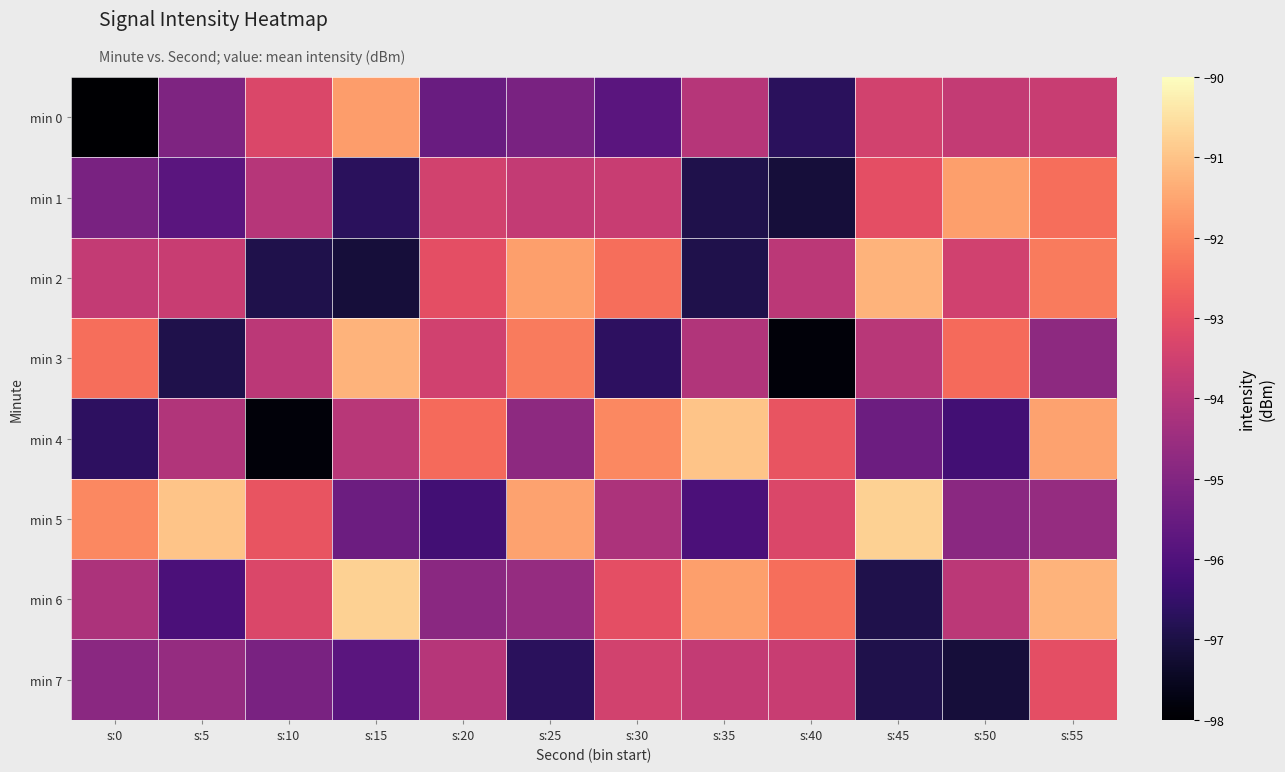

Reading left to right, what are all the values shown in this chart?

min 0: s:0=-98.0	s:5=-95.1	s:10=-93.3	s:15=-91.6	s:20=-95.5	s:25=-95.2	s:30=-95.8	s:35=-94.0	s:40=-96.7	s:45=-93.4	s:50=-93.7	s:55=-93.6
min 1: s:0=-95.2	s:5=-95.8	s:10=-94.0	s:15=-96.7	s:20=-93.4	s:25=-93.7	s:30=-93.6	s:35=-96.9	s:40=-97.1	s:45=-93.1	s:50=-91.6	s:55=-92.4
min 2: s:0=-93.7	s:5=-93.6	s:10=-96.9	s:15=-97.1	s:20=-93.1	s:25=-91.6	s:30=-92.4	s:35=-96.9	s:40=-93.9	s:45=-91.3	s:50=-93.5	s:55=-92.2
min 3: s:0=-92.4	s:5=-96.9	s:10=-93.9	s:15=-91.3	s:20=-93.5	s:25=-92.2	s:30=-96.6	s:35=-94.1	s:40=-97.9	s:45=-93.9	s:50=-92.5	s:55=-94.8
min 4: s:0=-96.6	s:5=-94.1	s:10=-97.9	s:15=-93.9	s:20=-92.5	s:25=-94.8	s:30=-92.0	s:35=-91.0	s:40=-92.9	s:45=-95.4	s:50=-96.3	s:55=-91.6
min 5: s:0=-92.0	s:5=-91.0	s:10=-92.9	s:15=-95.4	s:20=-96.3	s:25=-91.6	s:30=-94.2	s:35=-96.1	s:40=-93.3	s:45=-90.8	s:50=-94.8	s:55=-94.6
min 6: s:0=-94.2	s:5=-96.1	s:10=-93.3	s:15=-90.8	s:20=-94.8	s:25=-94.6	s:30=-93.1	s:35=-91.6	s:40=-92.4	s:45=-96.9	s:50=-93.9	s:55=-91.3
min 7: s:0=-94.8	s:5=-94.6	s:10=-95.2	s:15=-95.8	s:20=-94.0	s:25=-96.7	s:30=-93.4	s:35=-93.7	s:40=-93.6	s:45=-96.9	s:50=-97.1	s:55=-93.1